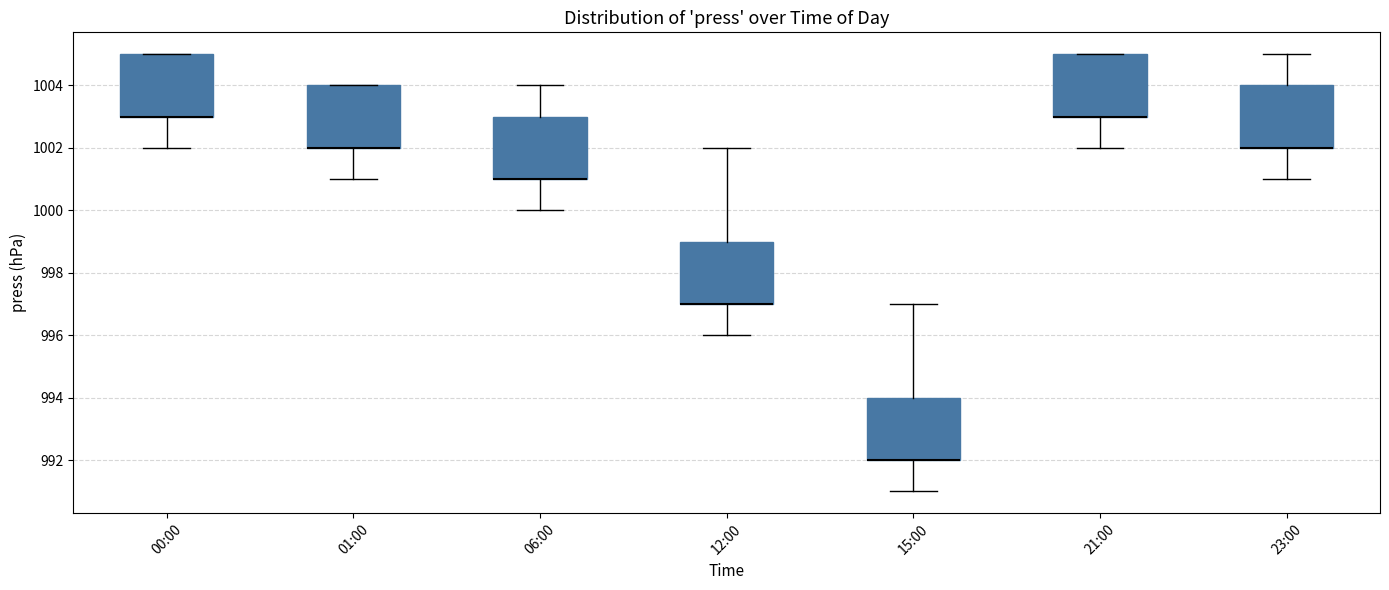

Where is the lower edge of the box for 21:00 on the y-axis? The values are not printed on the chart, so give them approximately, as read against the axis.

1003